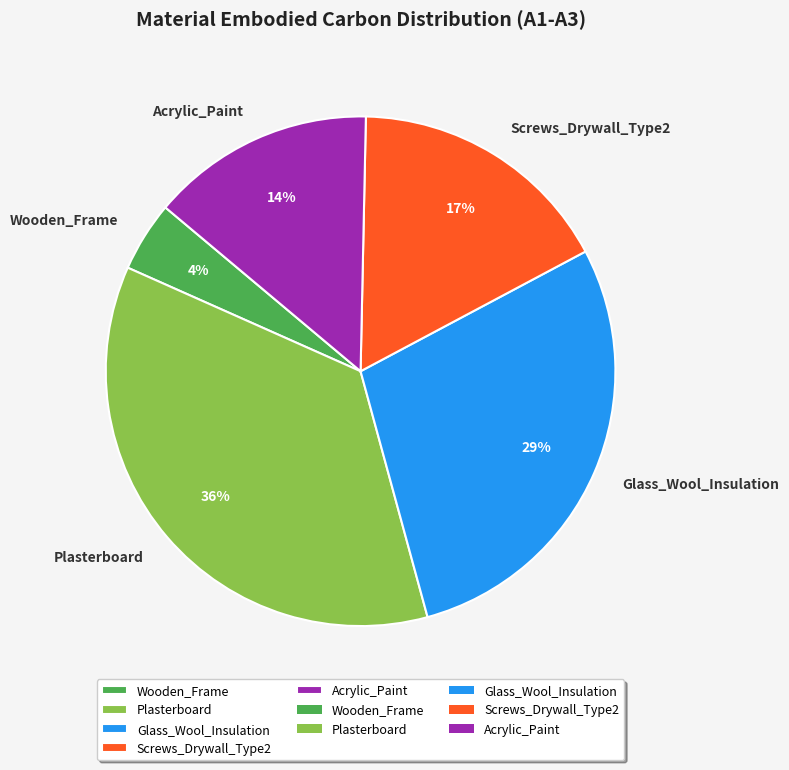

Which category has the biggest portion of the pie?

Plasterboard